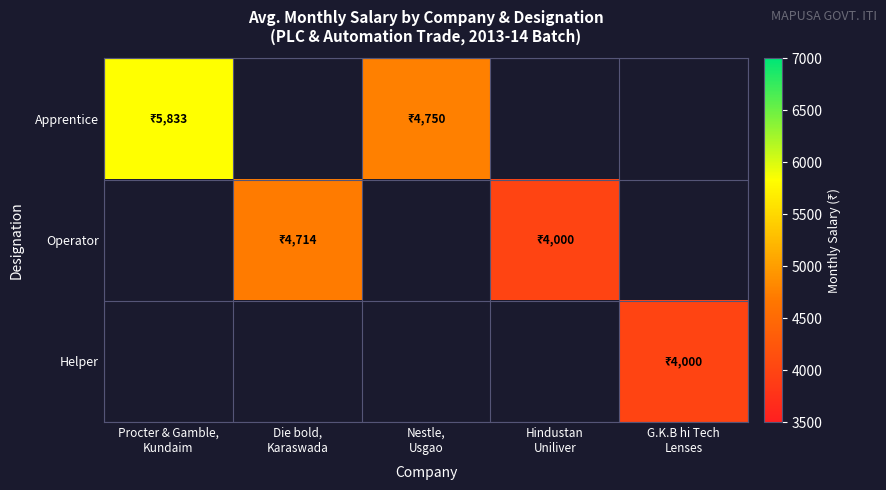

Is the value of Apprentice at Die bold, Karaswada greater than the value of Helper at Hindustan Uniliver?

No